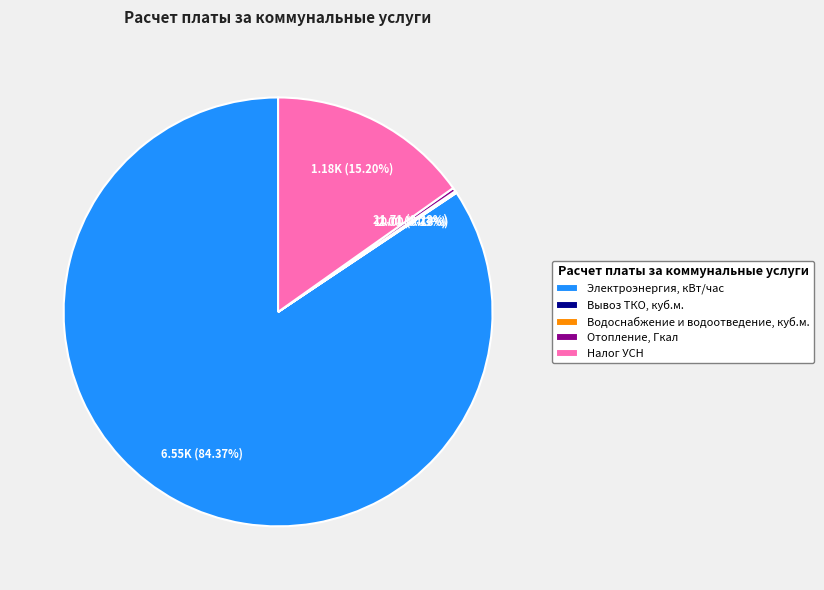

Which slice is the largest?

Электроэнергия, кВт/час